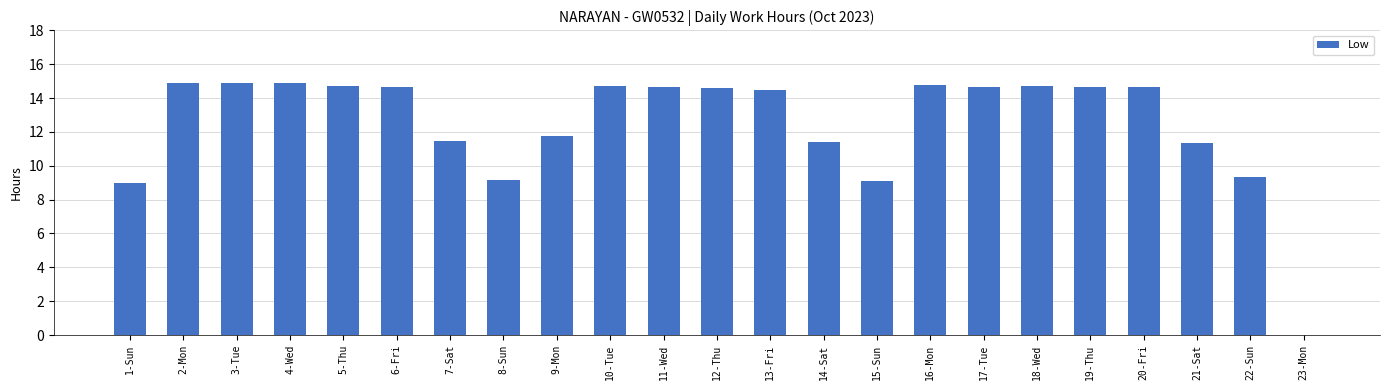

Which has a higher value, 12-Thu or 9-Mon?

12-Thu